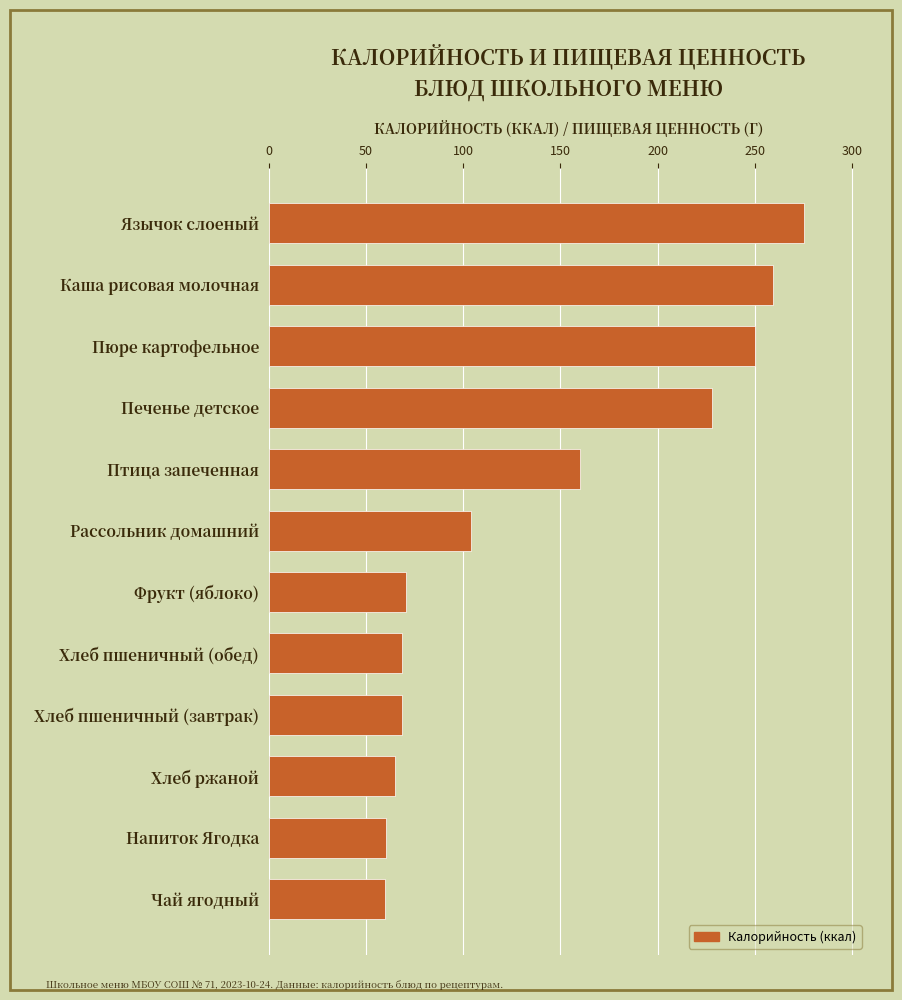

What is the difference between the maximum and minimum values?

215.2